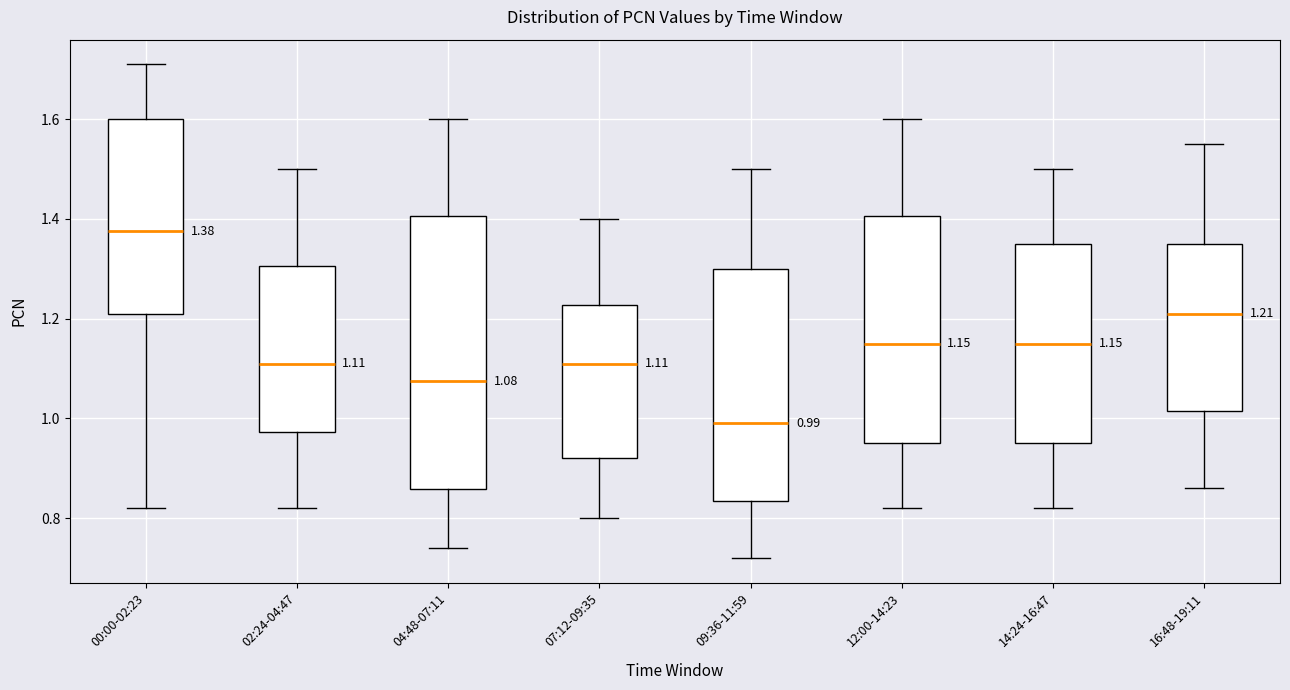

Comparing the boxes themselves (not the whiskers), which one is the tallest?

04:48-07:11